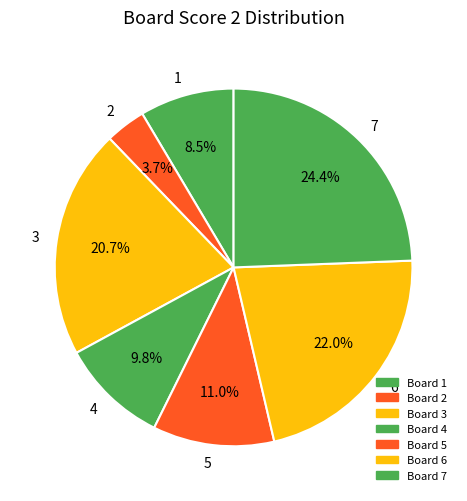

To the nearest percent, what is the average slice percentage?

14%